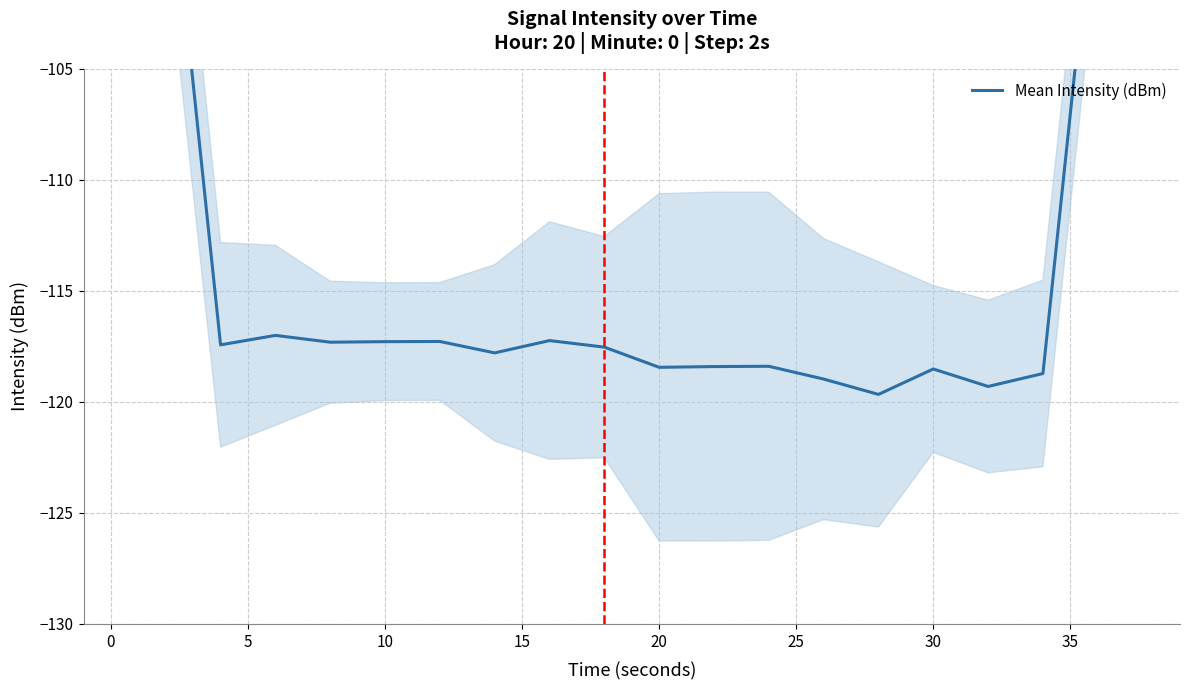

What is the minimum value shown in the chart?

-119.7